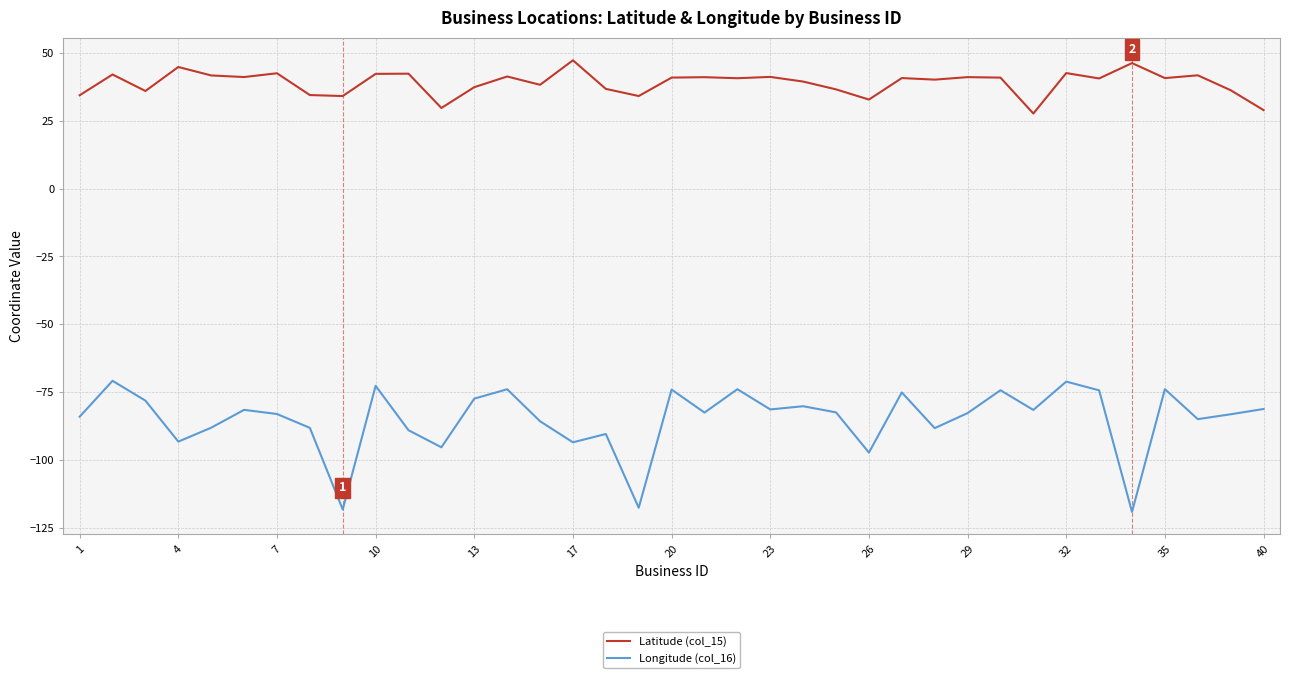

List the series in order of their overall mean, highest first.

Latitude (col_15), Longitude (col_16)